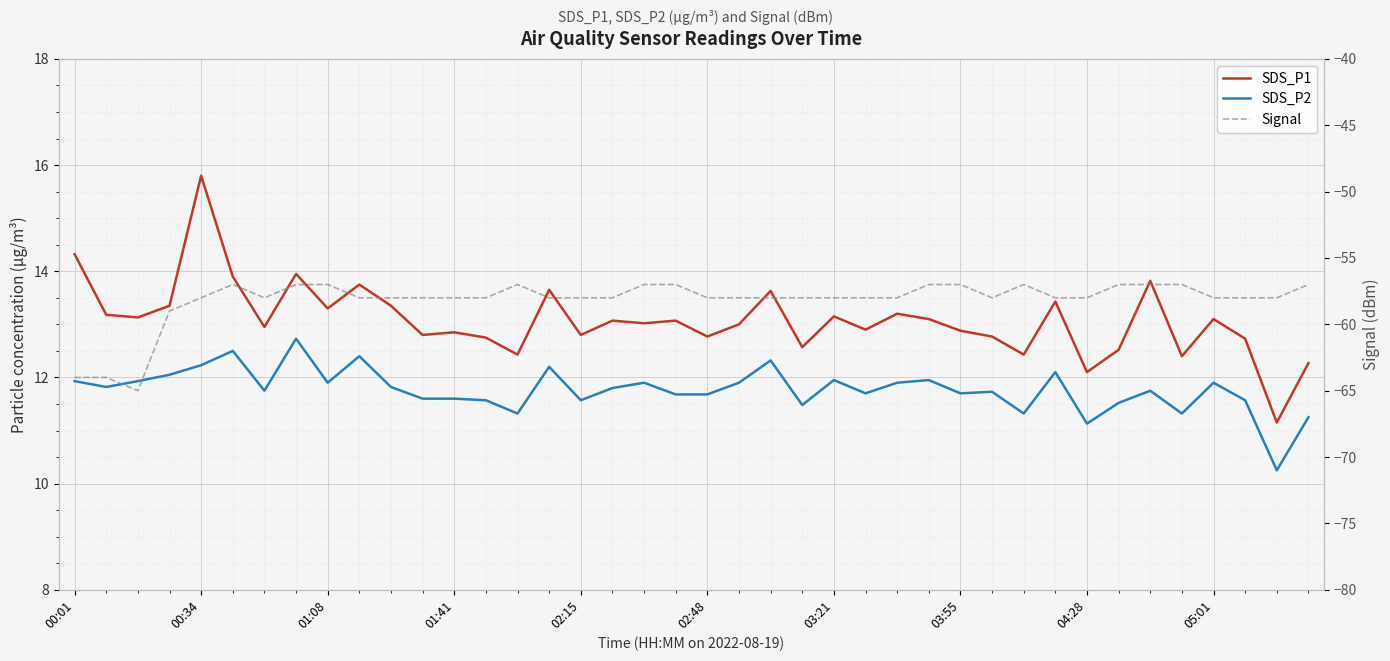

What is the total value across all series at 39?

-33.5